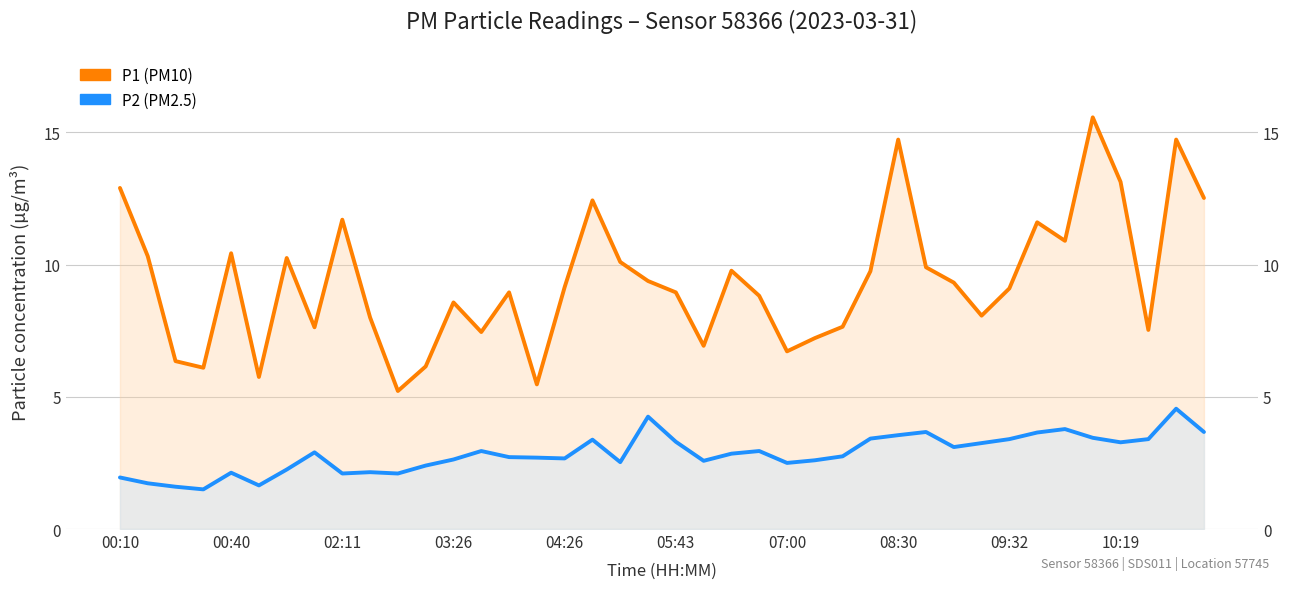

Reading left to right, what are all the values shown in this chart?

P1 (PM10): 12.9	10.3	6.3	6.1	10.4	5.8	10.2	7.6	11.7	8.0	5.2	6.2	8.6	7.5	8.9	5.5	9.2	12.4	10.1	9.4	8.9	6.9	9.8	8.8	6.7	7.2	7.7	9.8	14.7	9.9	9.3	8.1	9.1	11.6	10.9	15.6	13.1	7.5	14.7	12.5
P2 (PM2.5): 1.9	1.7	1.6	1.5	2.1	1.6	2.2	2.9	2.1	2.1	2.1	2.4	2.6	3.0	2.7	2.7	2.7	3.4	2.5	4.2	3.3	2.6	2.9	3.0	2.5	2.6	2.8	3.4	3.5	3.7	3.1	3.2	3.4	3.6	3.8	3.5	3.3	3.4	4.5	3.7